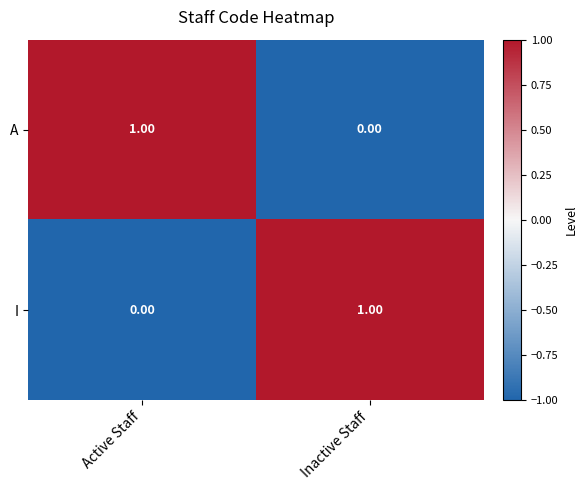

At Active Staff, list the series in order from largest to smallest.

A, I